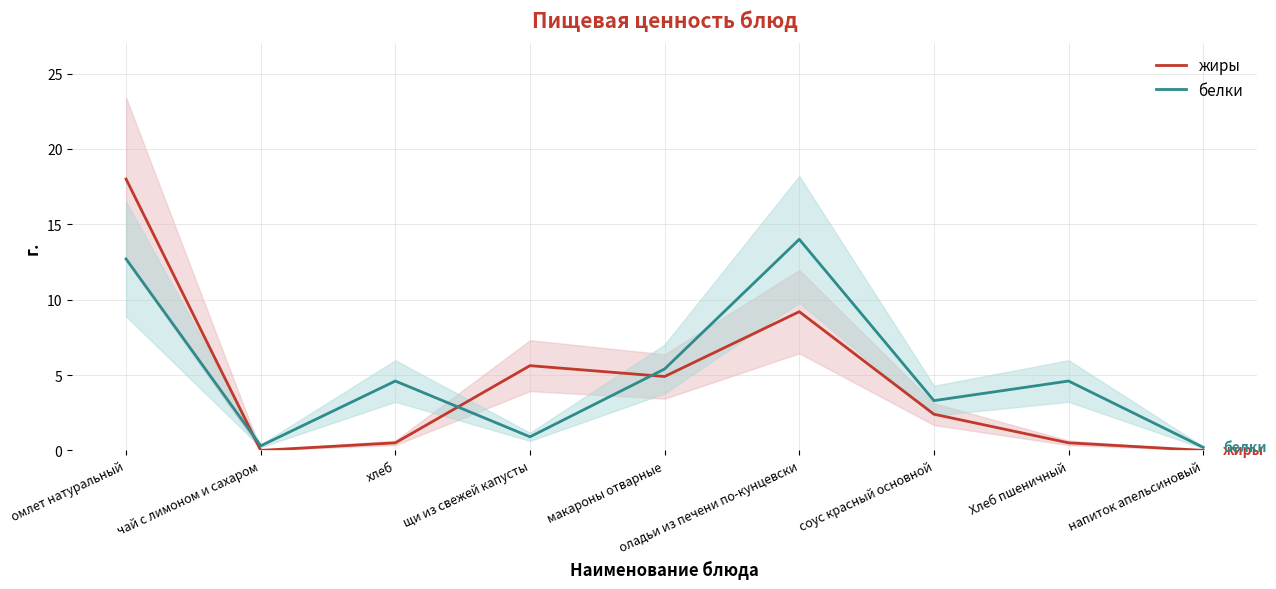

How many categories are shown in the chart?

9